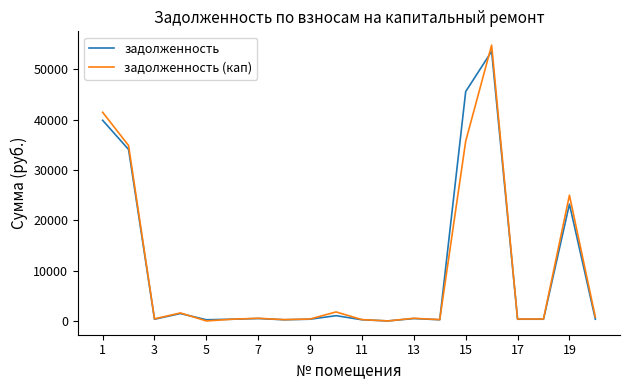

Rank the series by their maximum value, from lowest to highest.

задолженность, задолженность (кап)